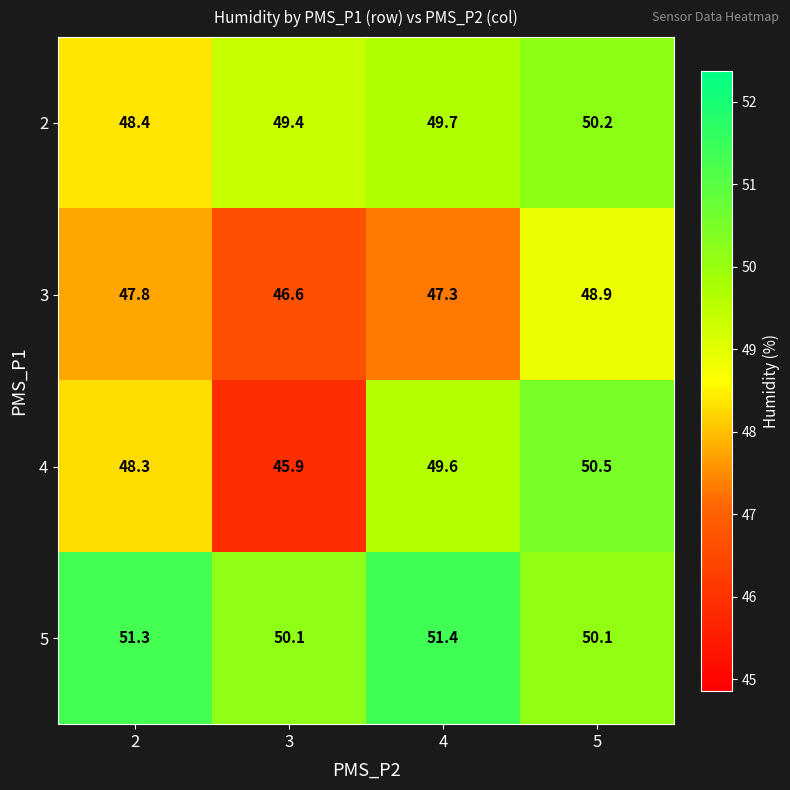

Reading right to left, what are all the values shown in this chart?

2: 5=50.2	4=49.7	3=49.4	2=48.4
3: 5=48.9	4=47.3	3=46.6	2=47.8
4: 5=50.5	4=49.6	3=45.9	2=48.3
5: 5=50.1	4=51.4	3=50.1	2=51.3